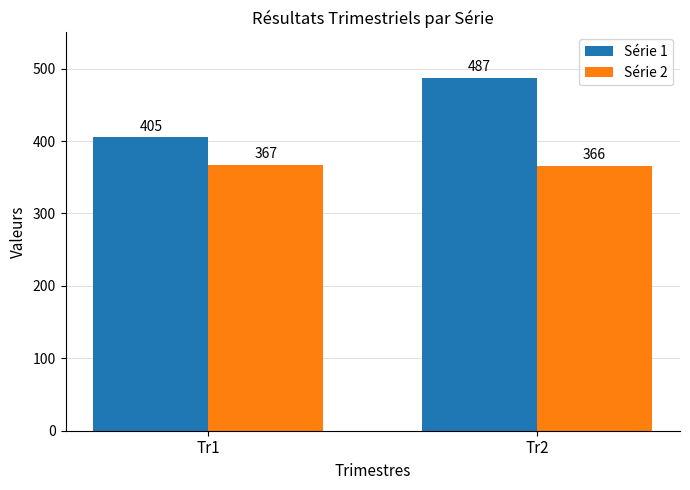

Reading left to right, extract all data points from this chart.

Série 1: Tr1=405	Tr2=487
Série 2: Tr1=367	Tr2=366